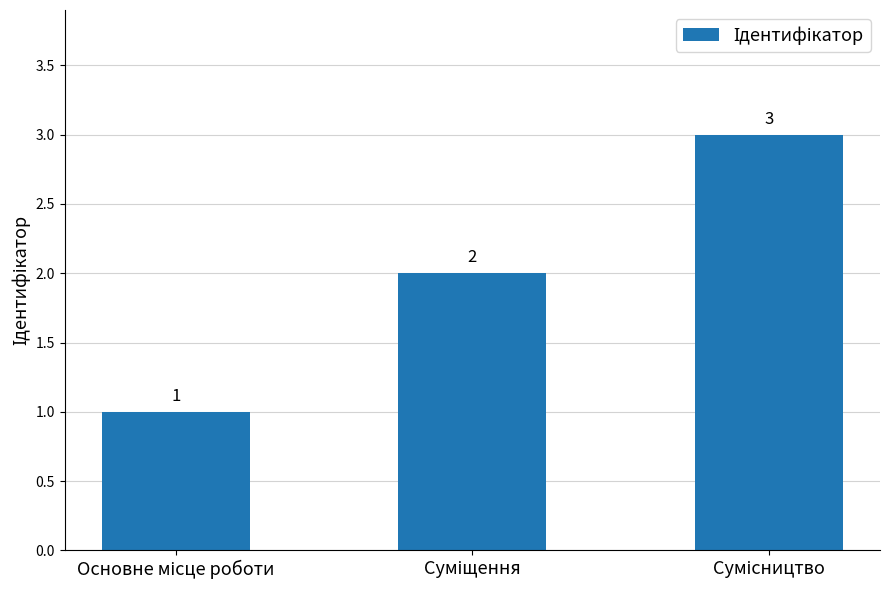

How many values are below 2?

1